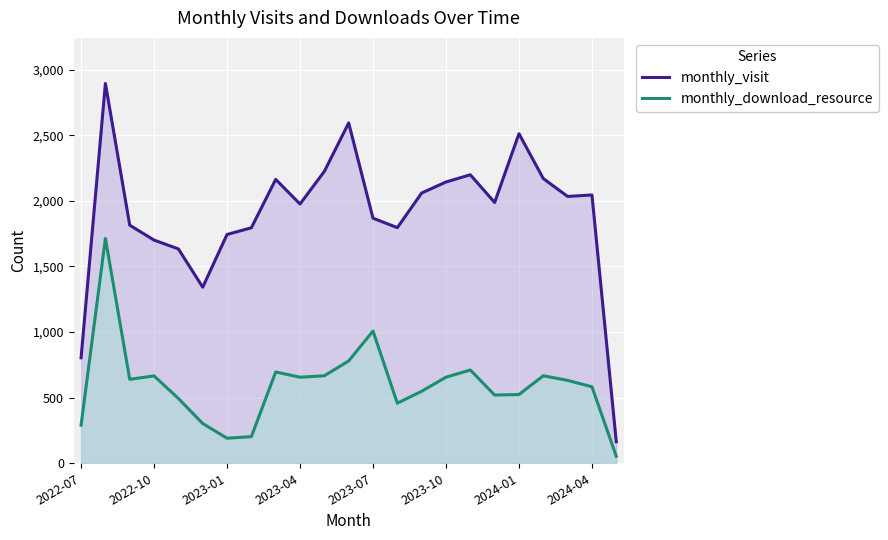

Which series changed the most between 2022-10 and 2023-04?

monthly_visit